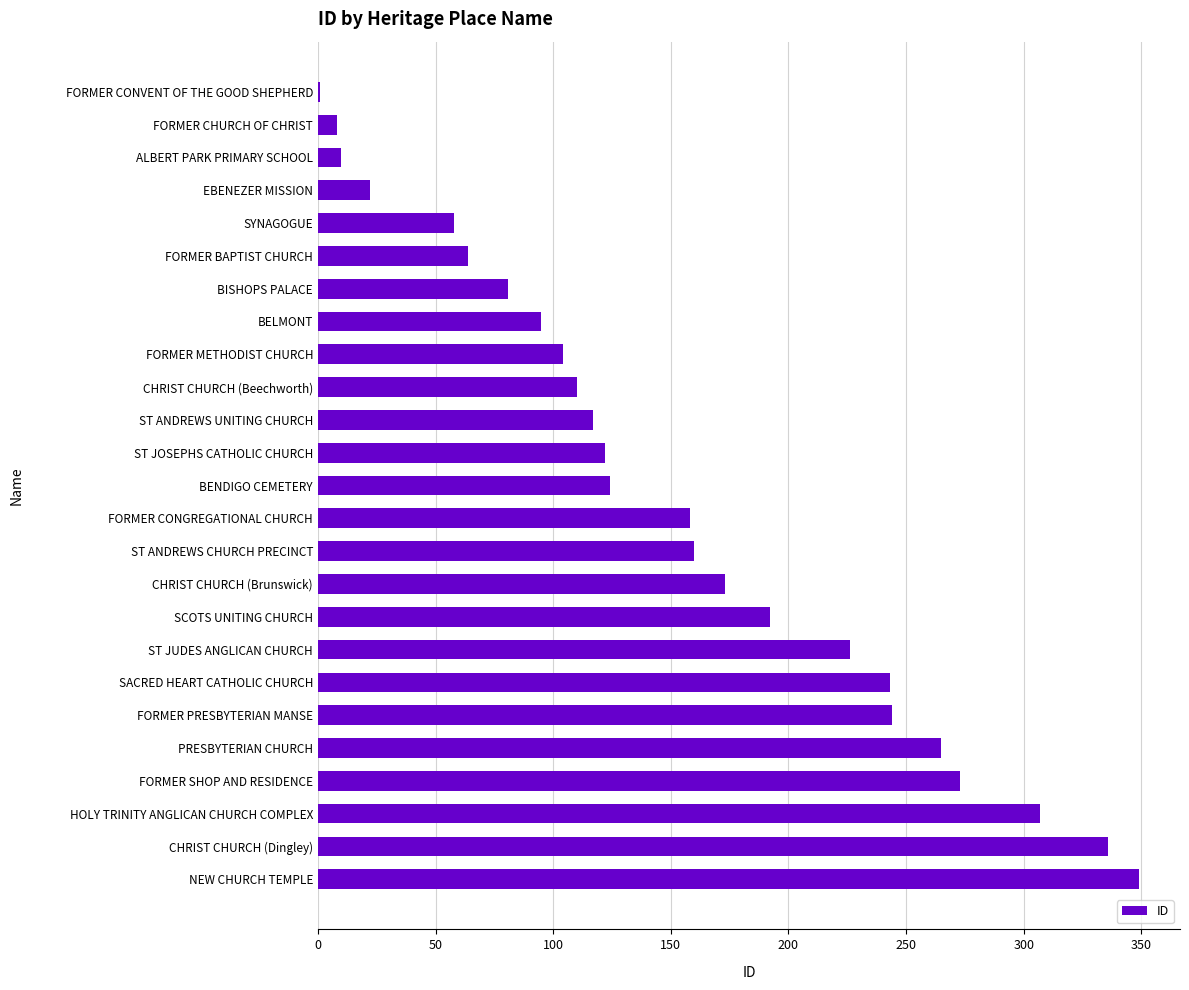

True or false: the data shows 530 at HOLY TRINITY ANGLICAN CHURCH COMPLEX.

False